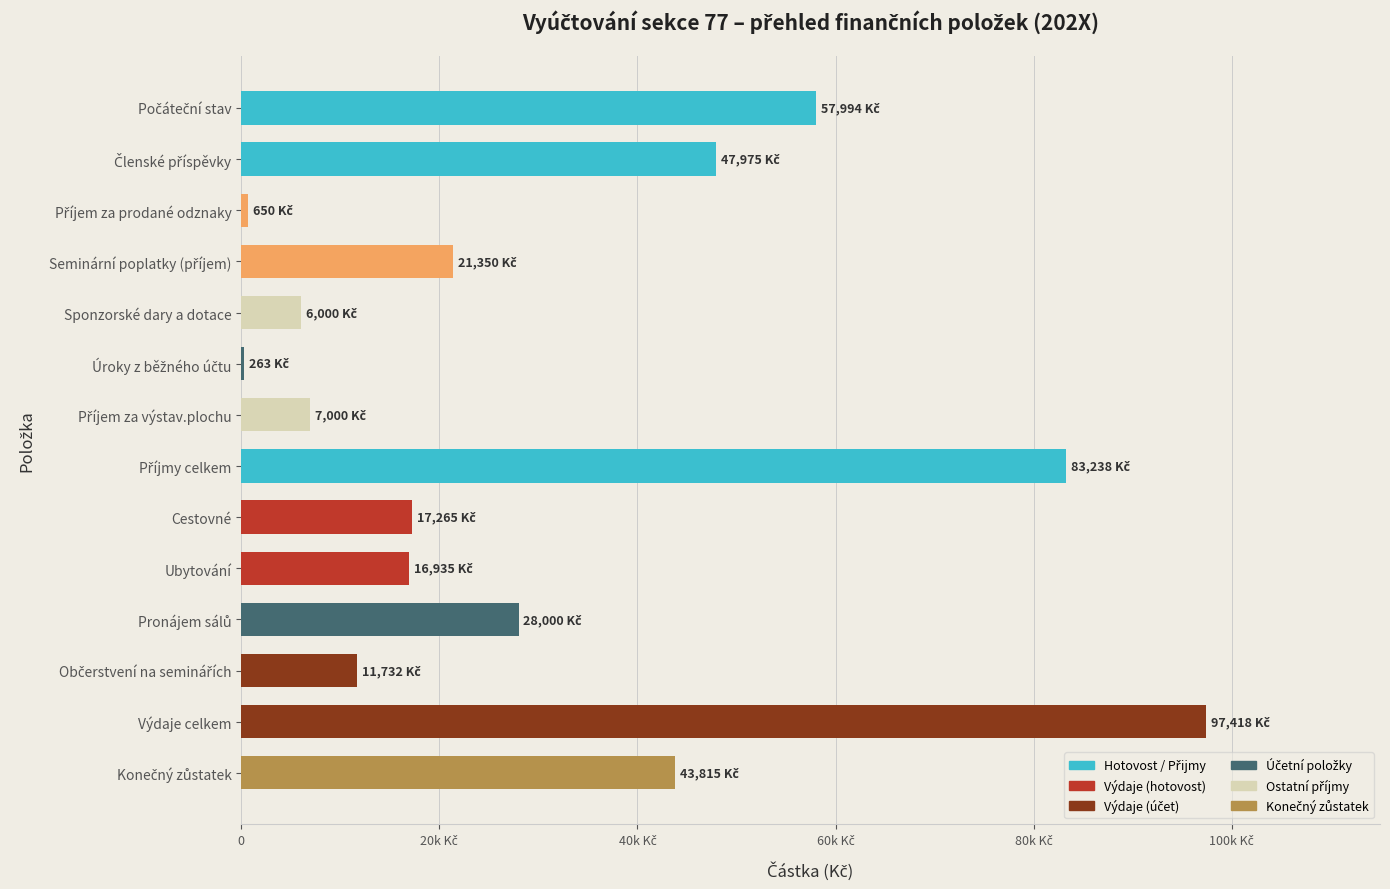

What is the sum of all values?

439636.7